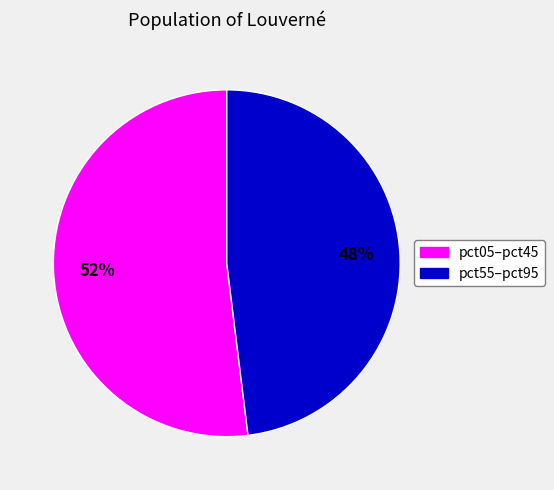

Is there a majority slice in this chart?

Yes